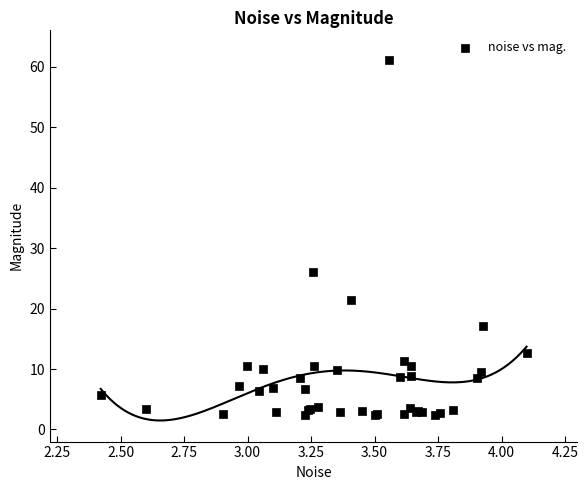

What Y value in the scatter plot is closest to 31?

26.0